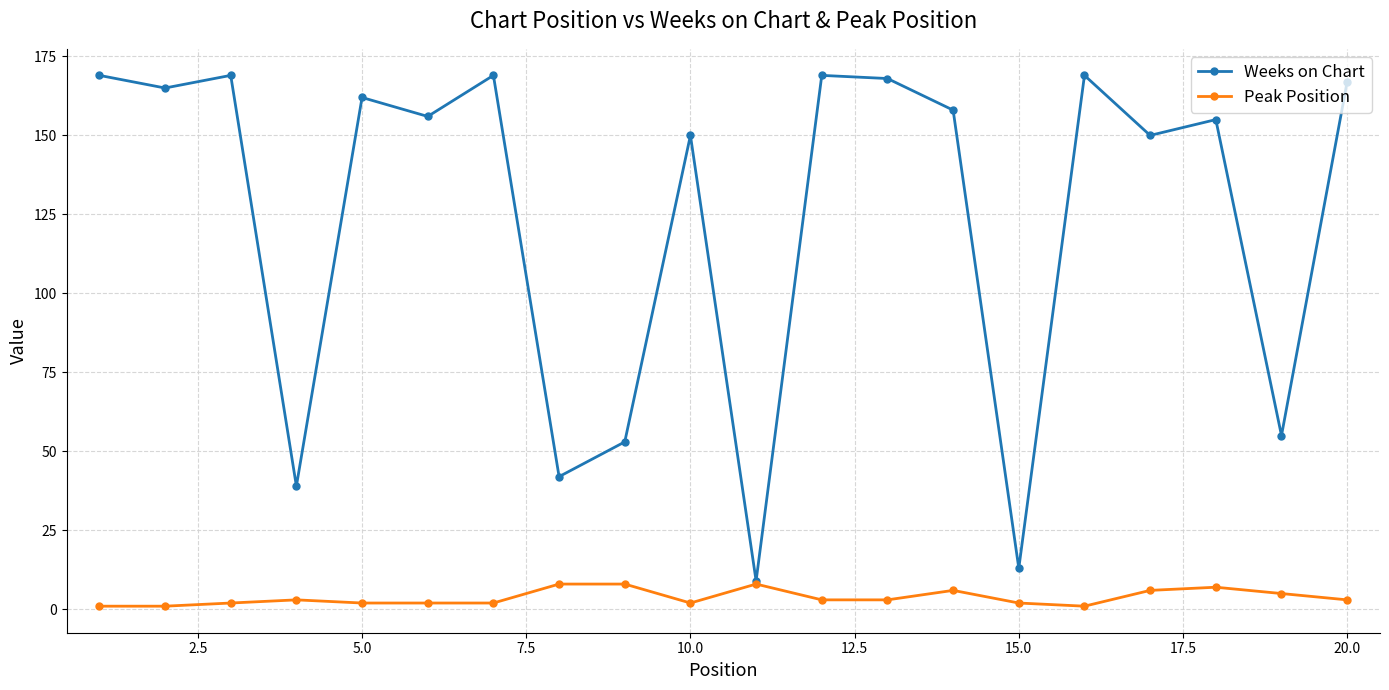

Reading left to right, list all the values displayed in this chart.

Weeks on Chart: 169	165	169	39	162	156	169	42	53	150	9	169	168	158	13	169	150	155	55	167
Peak Position: 1	1	2	3	2	2	2	8	8	2	8	3	3	6	2	1	6	7	5	3